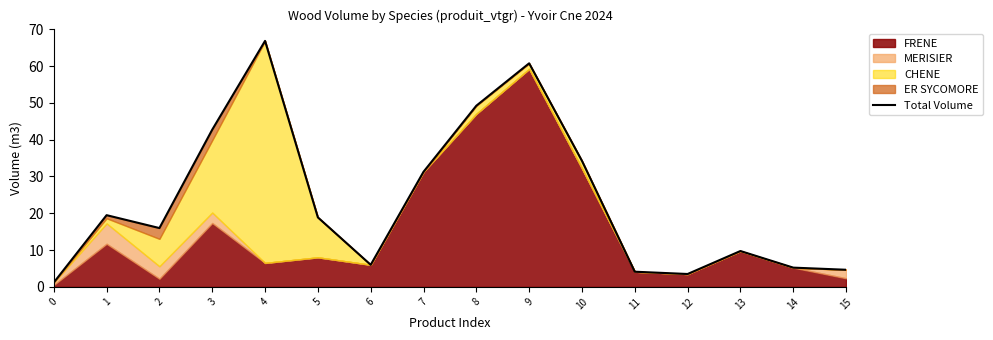

What is the value of the 2nd point from the left?

19.5